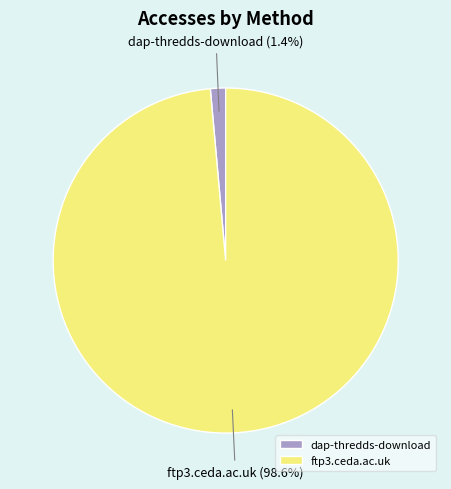

True or false: ftp3.ceda.ac.uk accounts for 99% of the total.

True